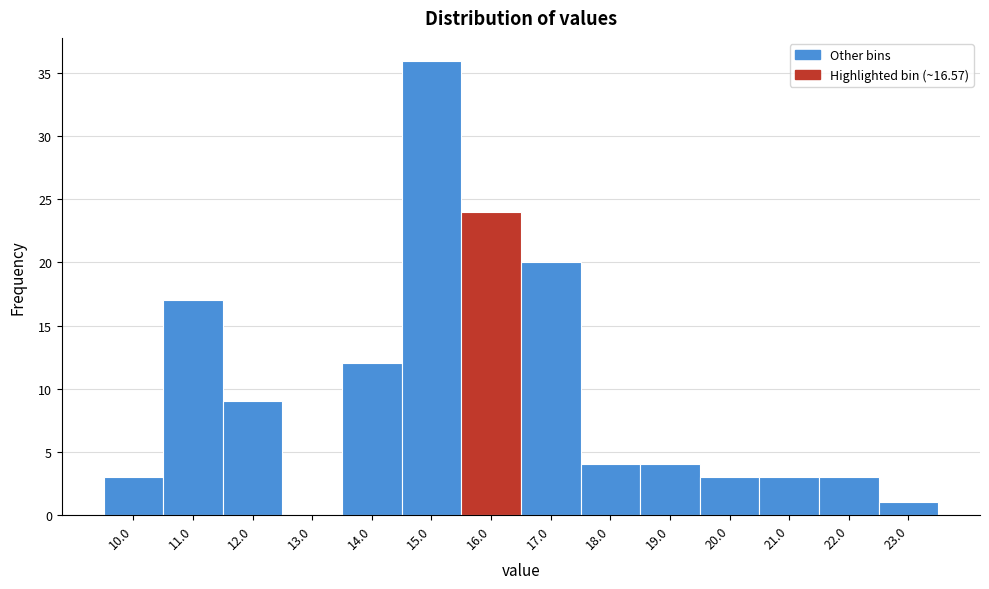

Reading left to right, extract all data points from this chart.

10.0=3	11.0=17	12.0=9	13.0=0	14.0=12	15.0=36	16.0=24	17.0=20	18.0=4	19.0=4	20.0=3	21.0=3	22.0=3	23.0=1